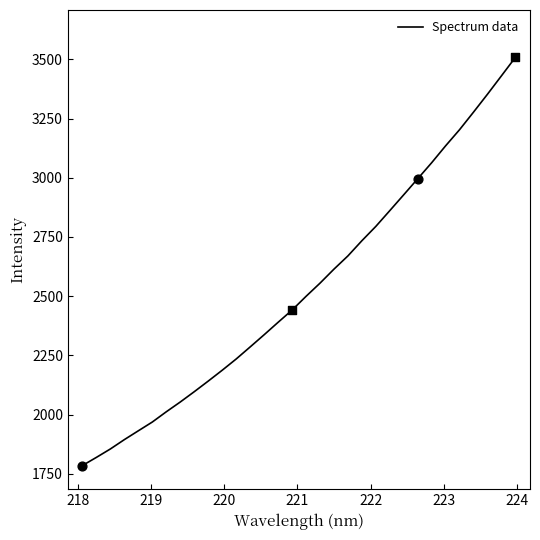

What is the smallest value displayed?

1785.1